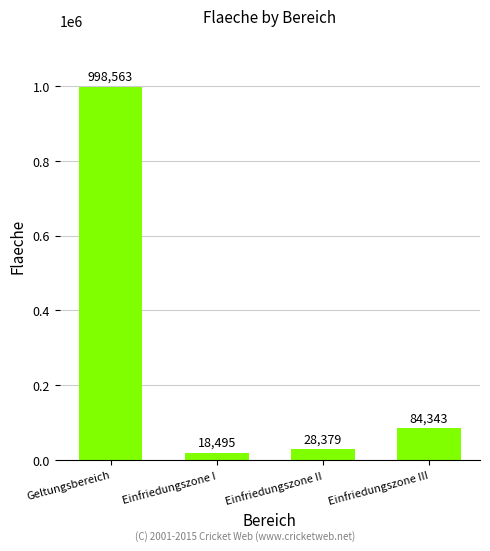

List the labels in order of value, smallest first.

Einfriedungszone I, Einfriedungszone II, Einfriedungszone III, Geltungsbereich